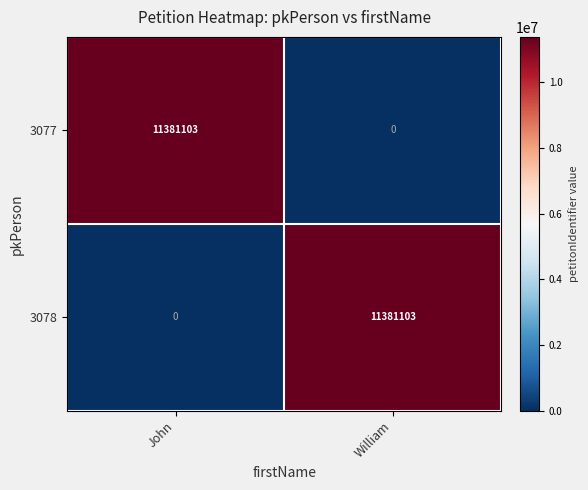

What is the approximate value of 3078 at William?

11381103